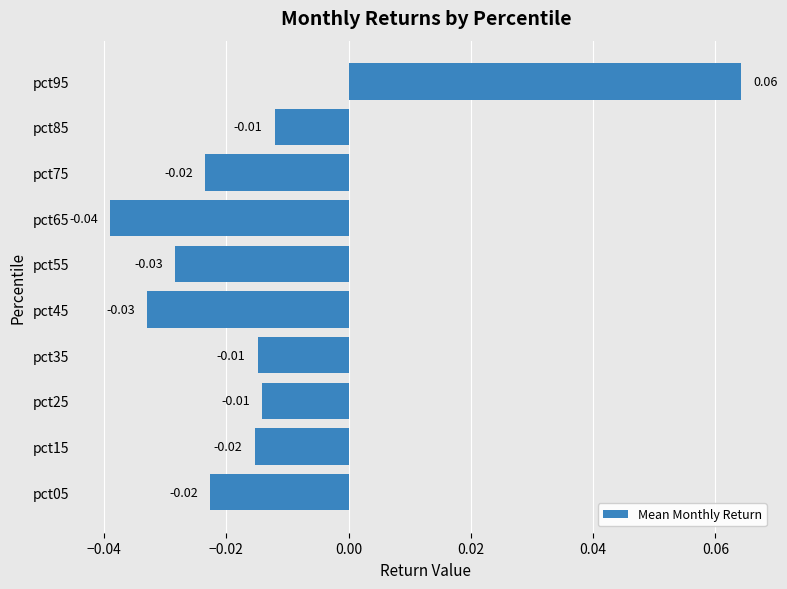

Which has a higher value, pct25 or pct15?

pct25